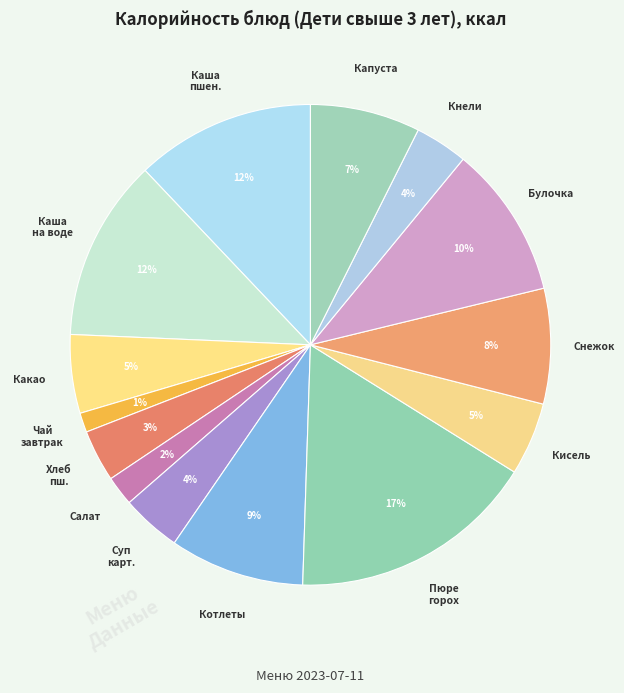

Count the number of slices in the pie.

14